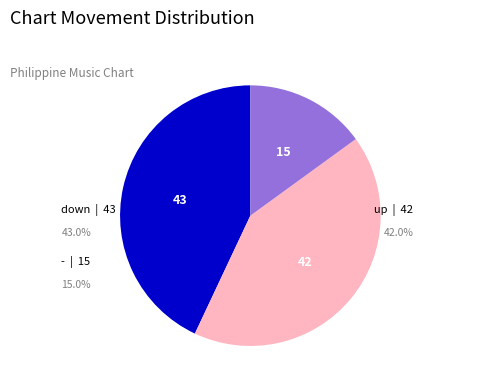

To the nearest percent, what is the combined percentage of - and up?

57%